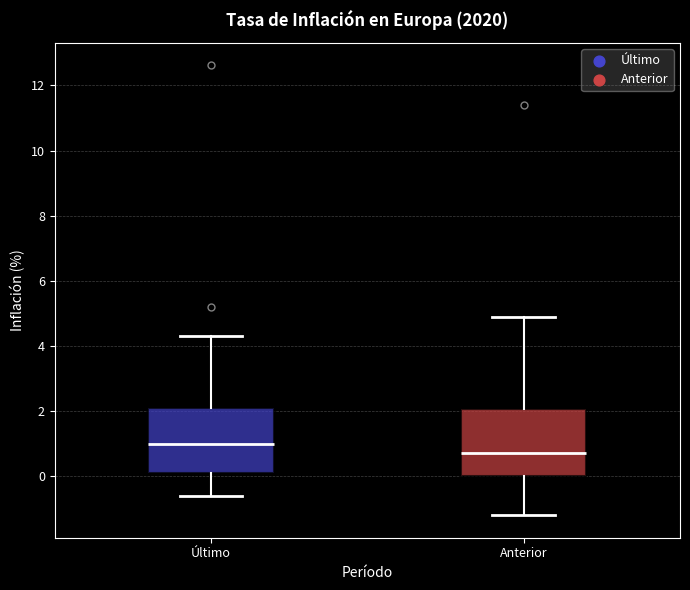

Reading left to right, transcribe this box plot: for each box, give where its median line is, the range the box spans, and where its two whiskers end, as read against the y-axis. The values are not printed on the chart, so give them approximately, as read against the axis.

Último: median 1.0, box 0.2 to 2.2, whiskers -0.6 to 4.4
Anterior: median 0.8, box 0.0 to 2.0, whiskers -1.2 to 5.0